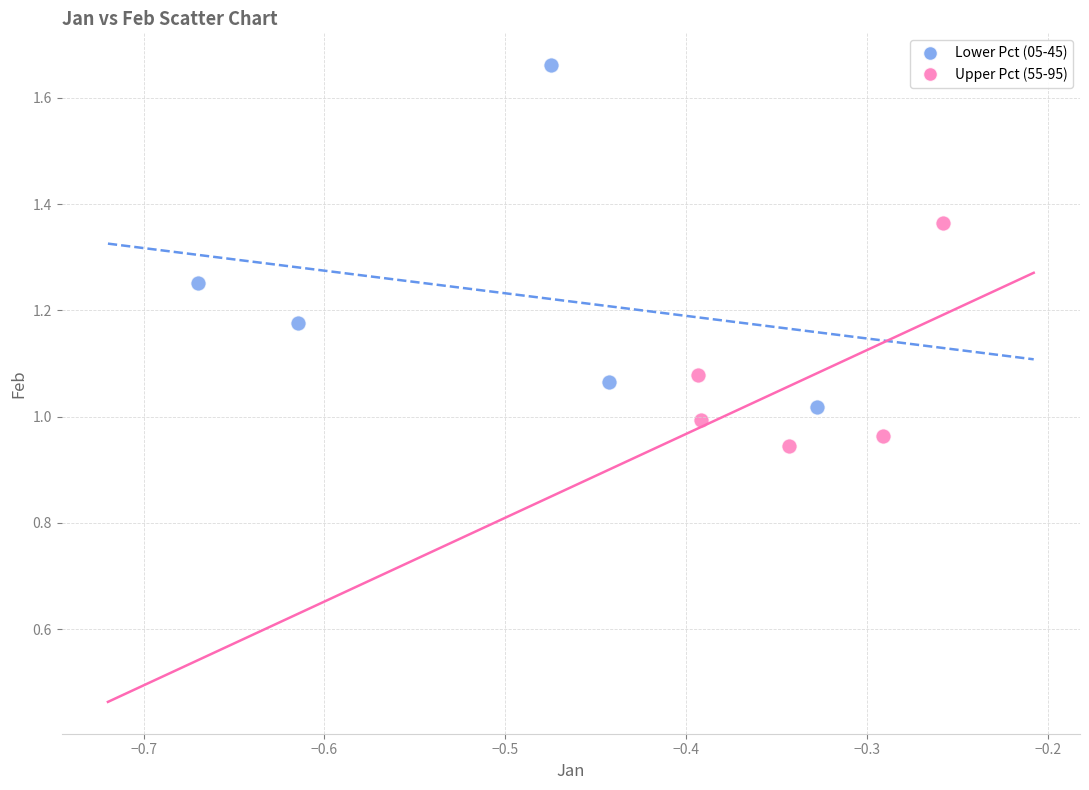

Which series has the widest spread of Y values?

Lower Pct (05-45)